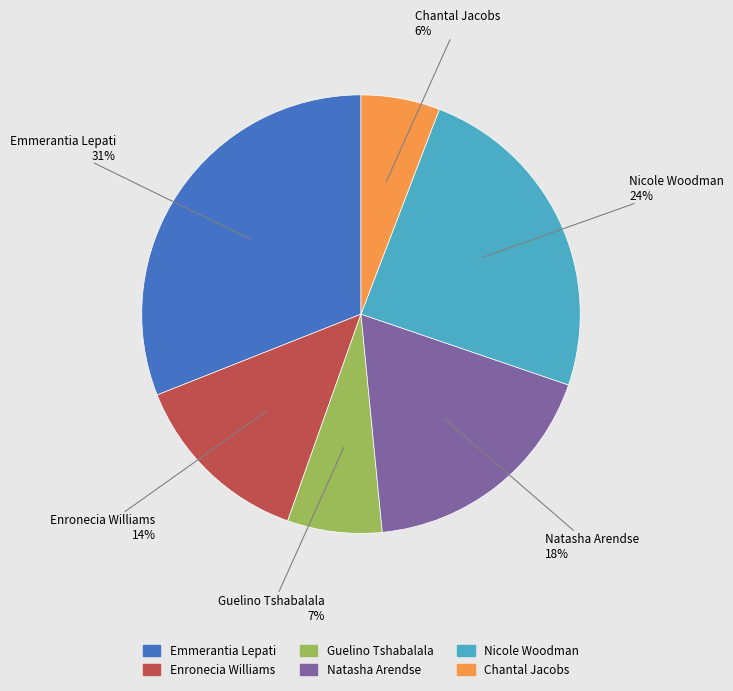

Is there a majority slice in this chart?

No